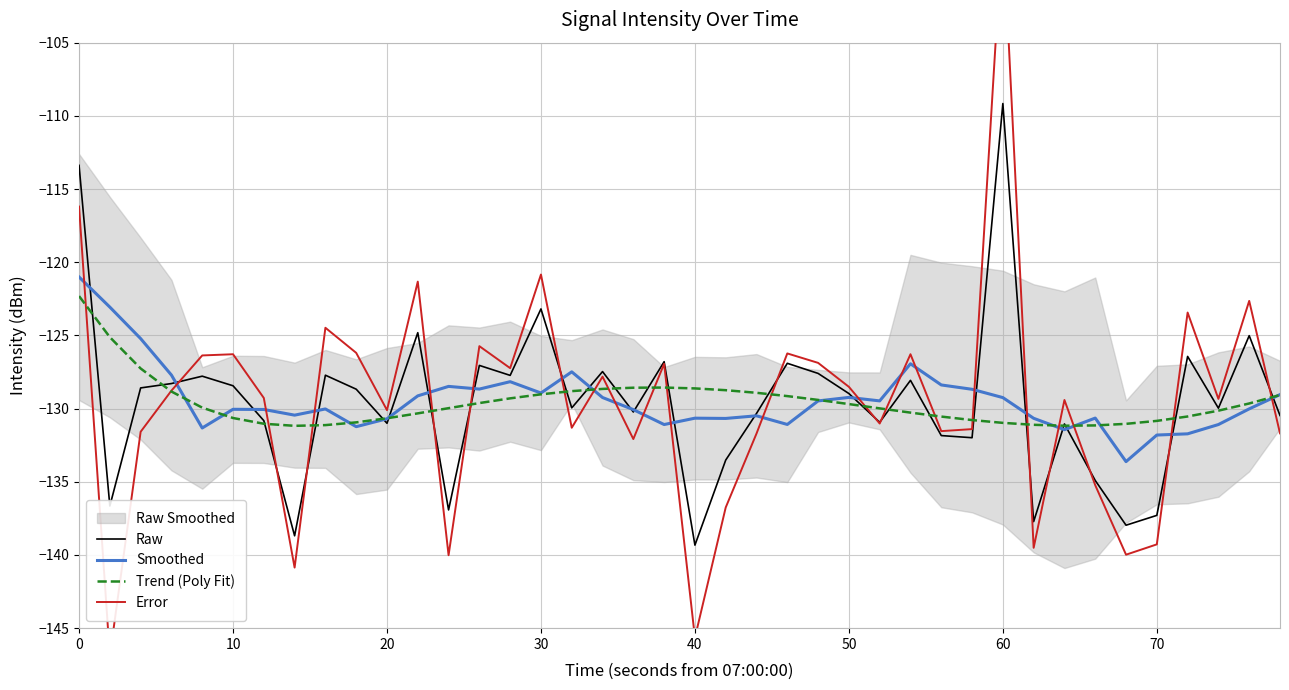

List the series in order of their peak value, highest first.

Error, Raw, Smoothed, Trend (Poly Fit)